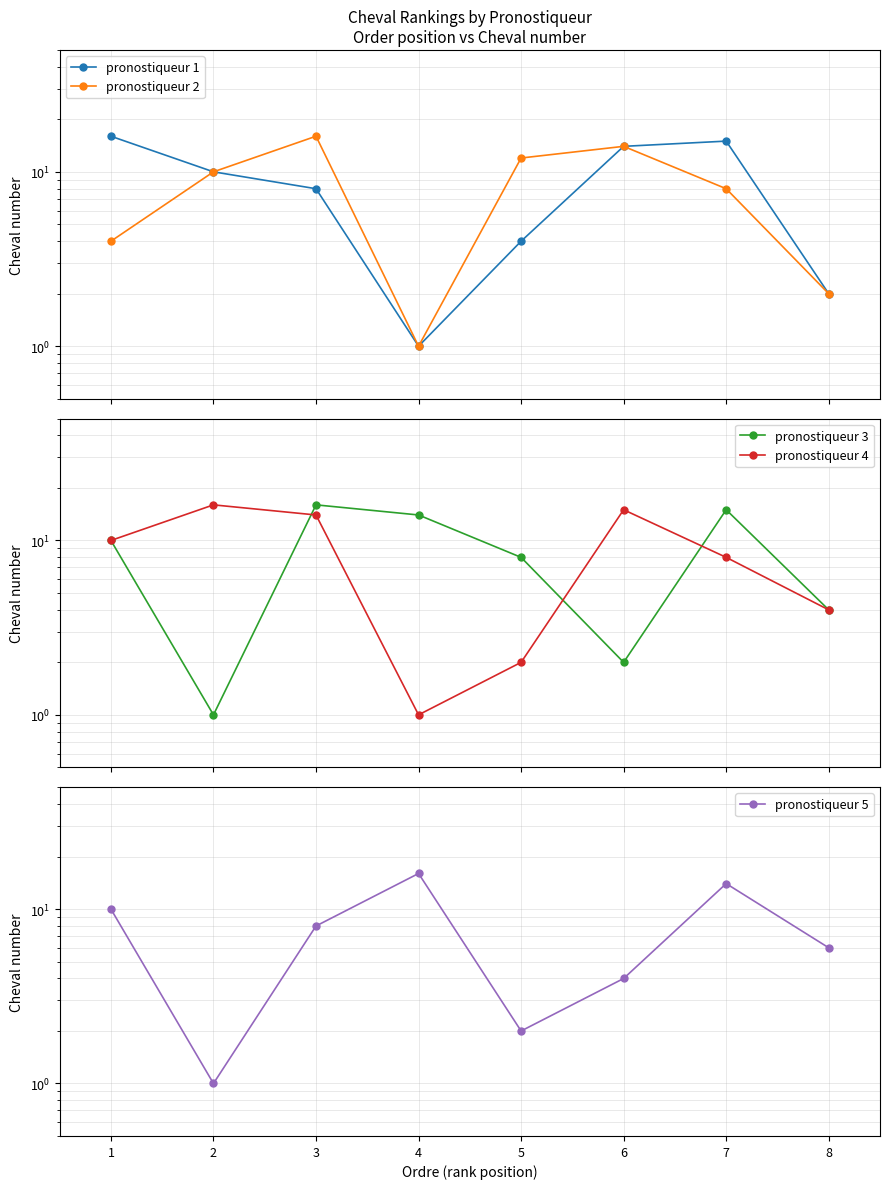

Reading left to right, what are all the values shown in this chart?

pronostiqueur 1: 1=16	2=10	3=8	4=1	5=4	6=14	7=15	8=2
pronostiqueur 2: 1=4	2=10	3=16	4=1	5=12	6=14	7=8	8=2
pronostiqueur 3: 1=10	2=1	3=16	4=14	5=8	6=2	7=15	8=4
pronostiqueur 4: 1=10	2=16	3=14	4=1	5=2	6=15	7=8	8=4
pronostiqueur 5: 1=10	2=1	3=8	4=16	5=2	6=4	7=14	8=6